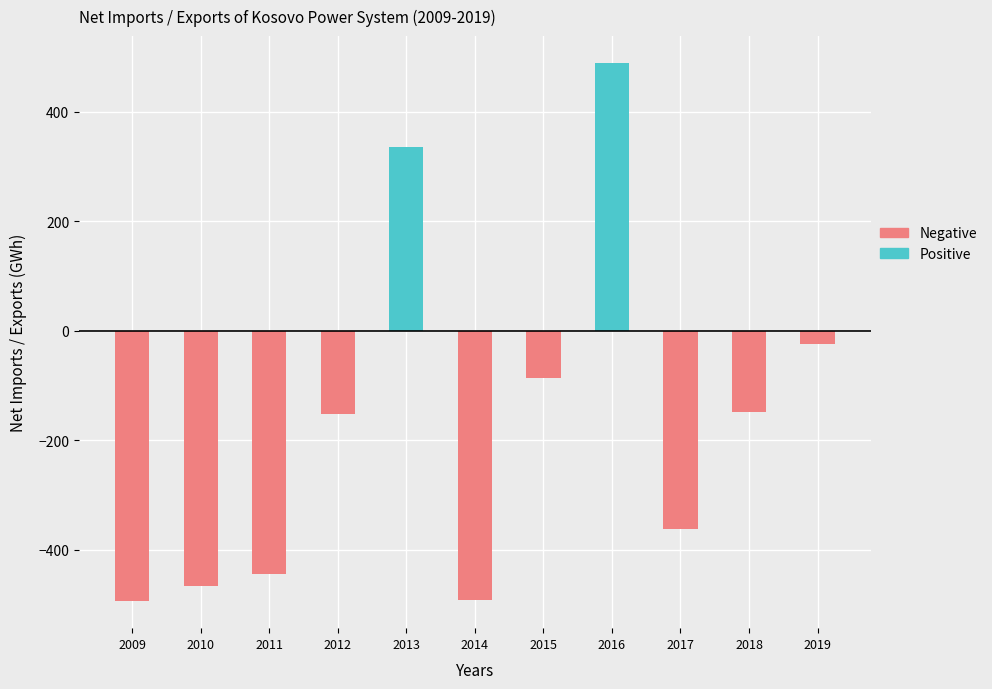

At which category does the chart reach its peak across all series?

2016